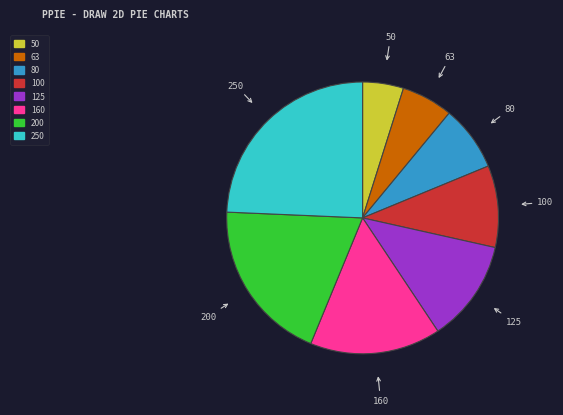

Is it true that 100 is 10% of the pie?

True